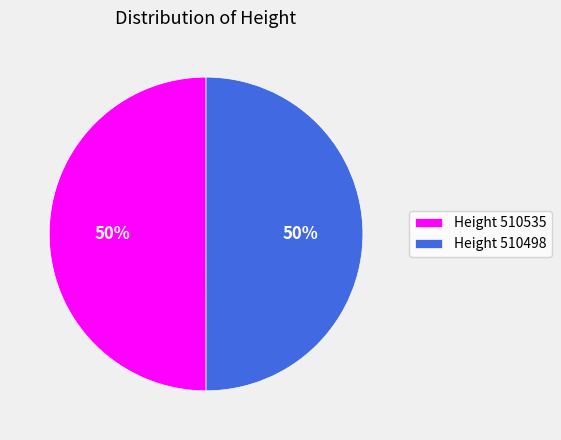

To the nearest percent, what portion does Height 510535 represent?

50%